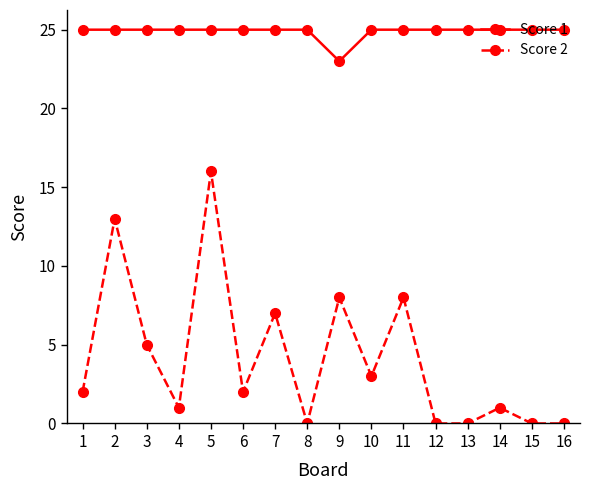

How many Score 1 values are between 25 and 26?

15